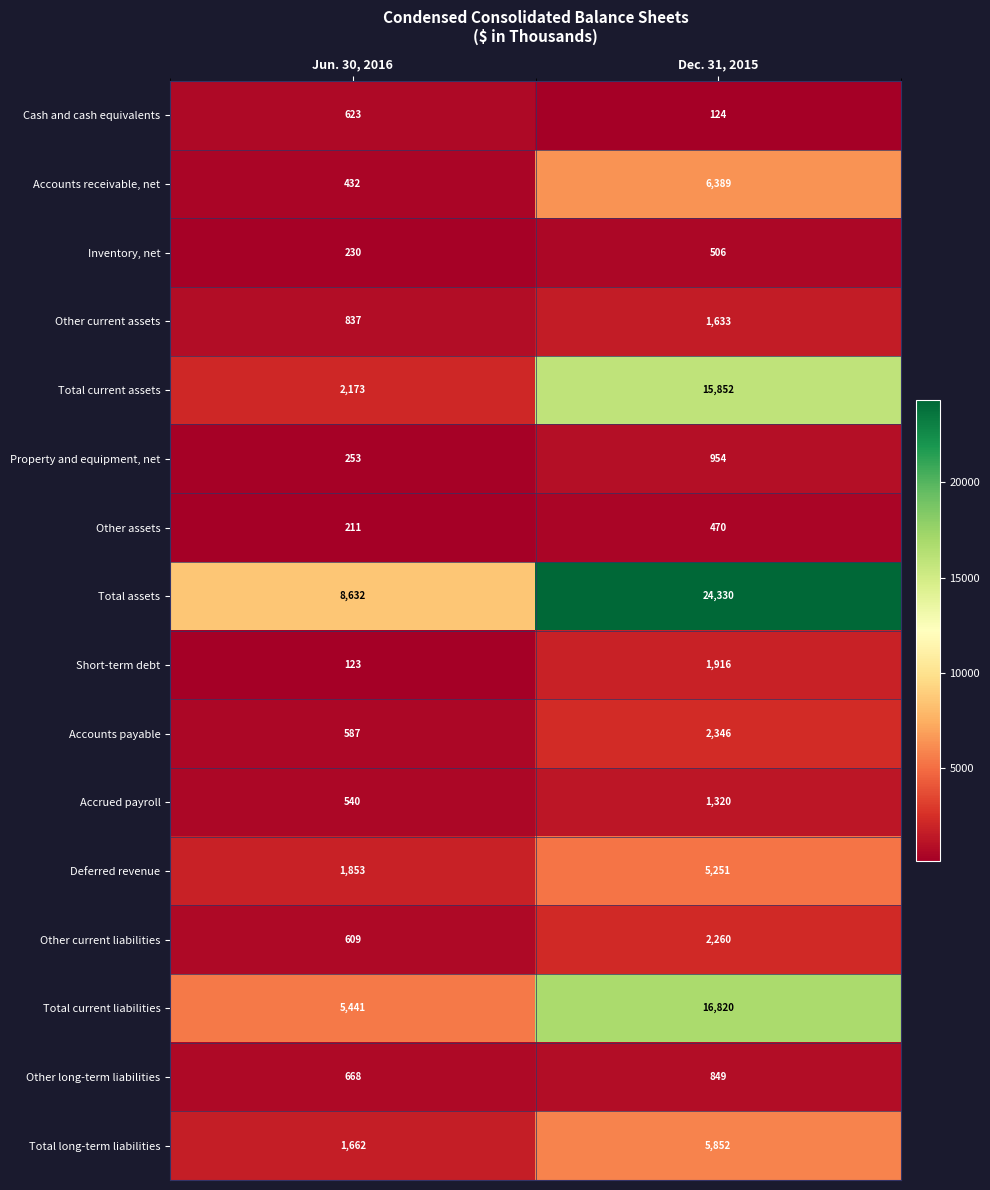

What is the sum of all Deferred revenue values?

7104